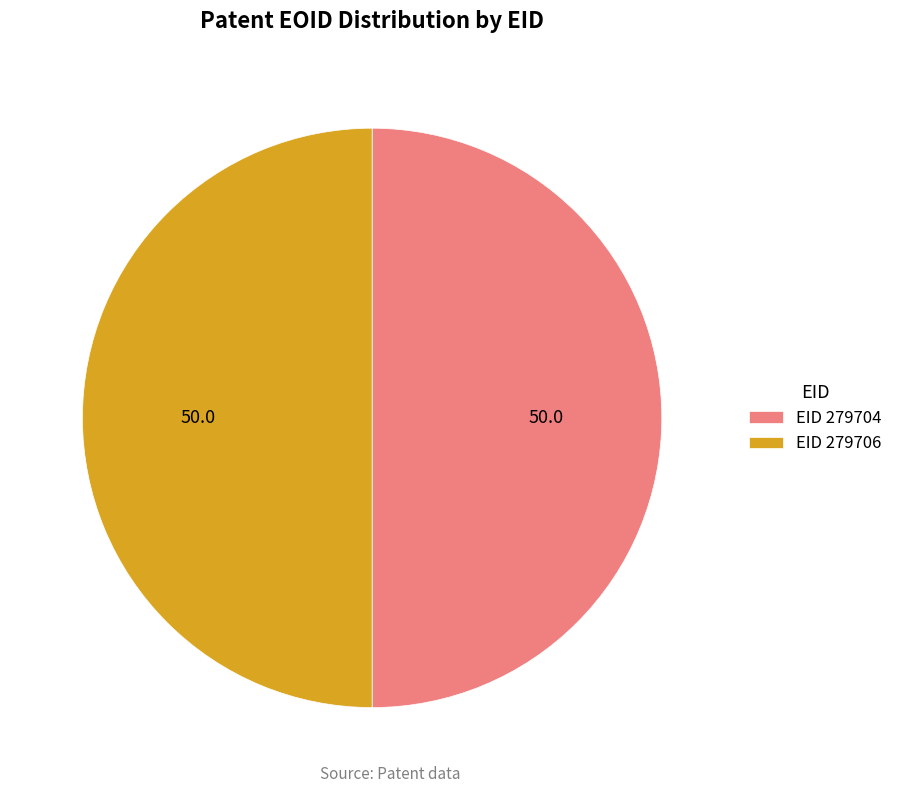

What is the ratio of the value at EID 279704 to the value at EID 279706?

1.0